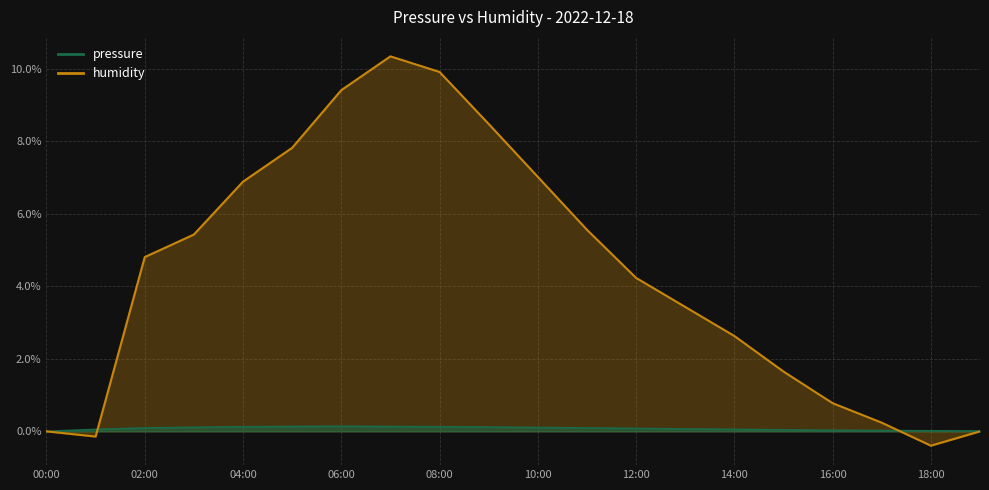

What is the sum of all humidity values?

88.1